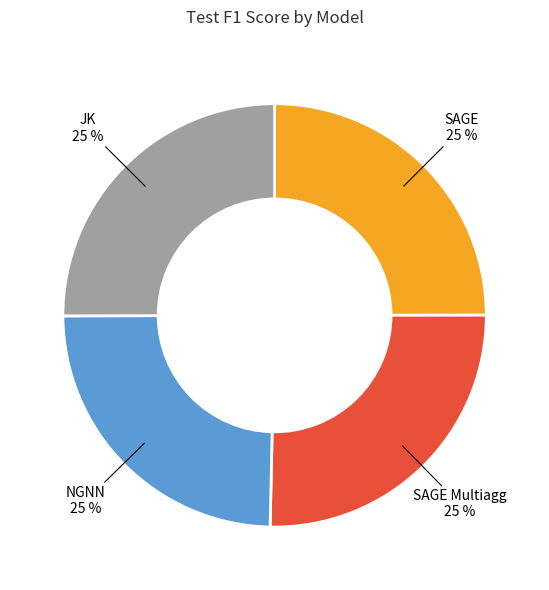

To the nearest percent, what percentage of the pie is SAGE?

25%